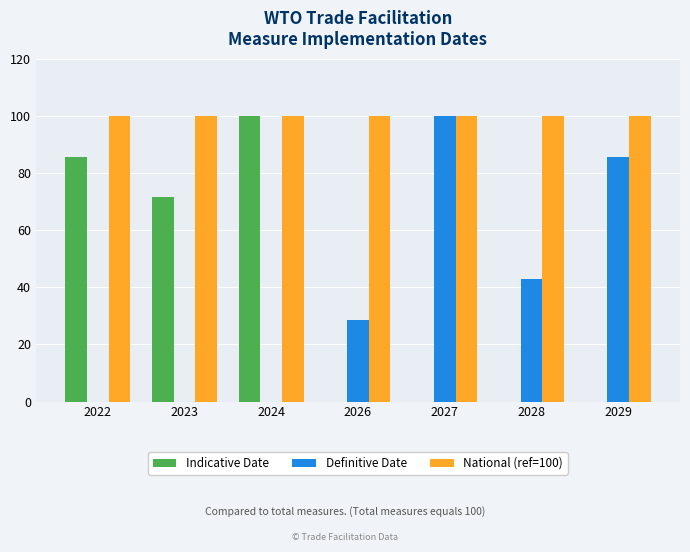

Between 2026 and 2027, which series saw the biggest shift?

Definitive Date